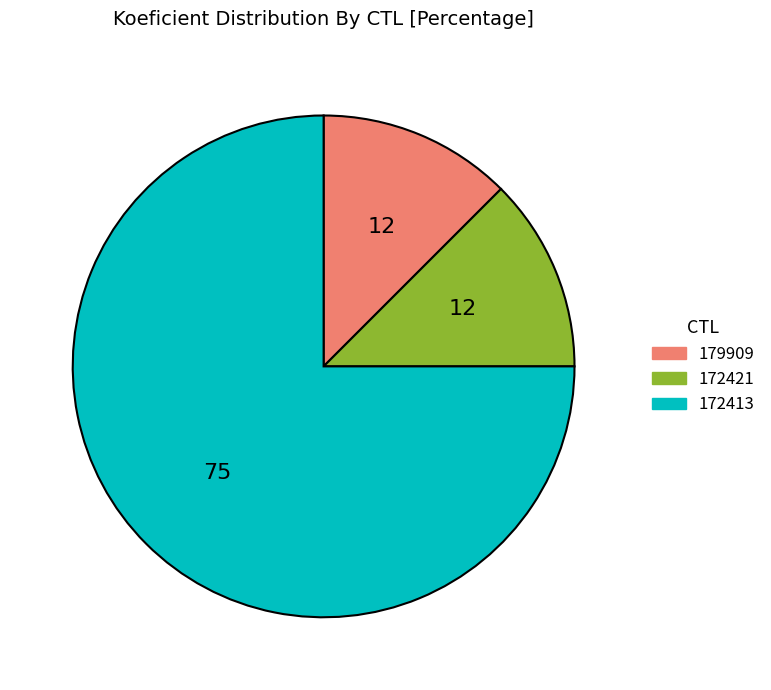

The 172421 slice represents 3% of the pie. True or false?

False